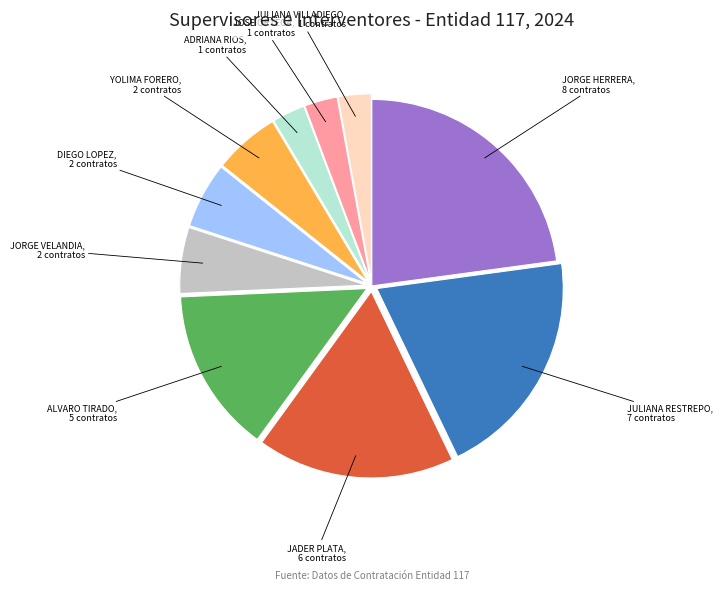

How many segments does this pie chart have?

10